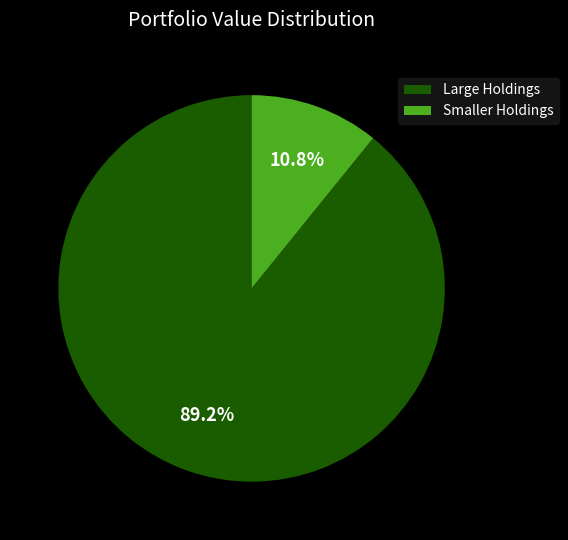

Which has a higher value, Large Holdings or Smaller Holdings?

Large Holdings